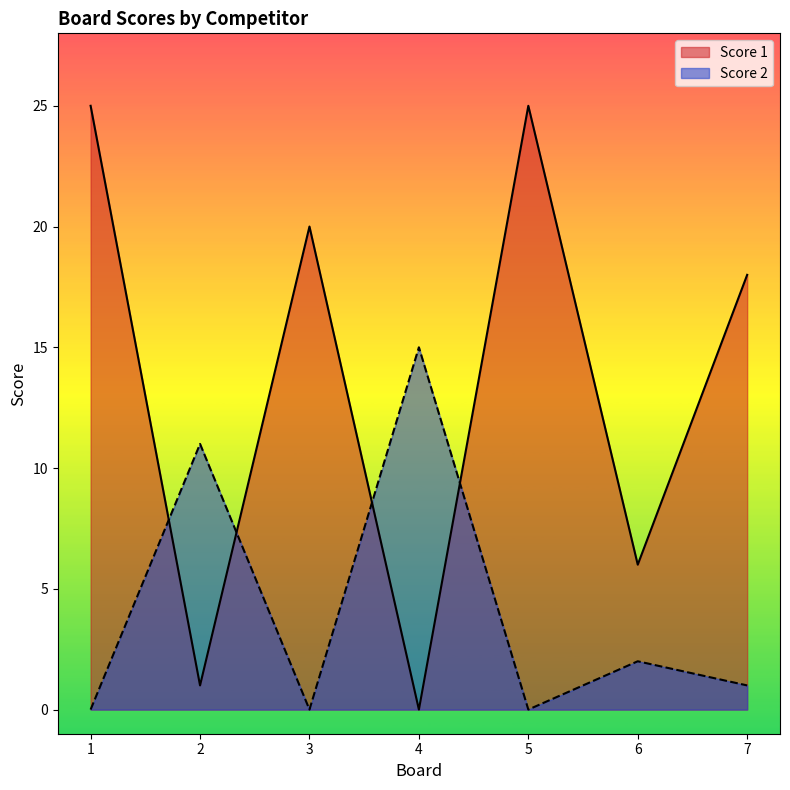

True or false: Score 2 has more than 1 points higher than both neighbors.

True